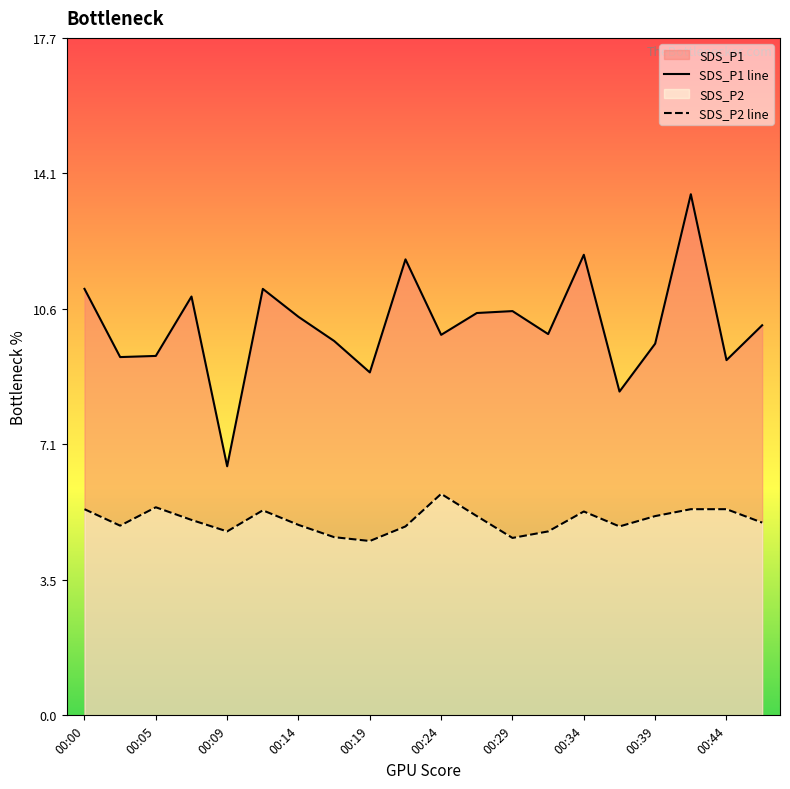

What is the difference between the maximum and minimum values in the SDS_P1 line series?

7.1